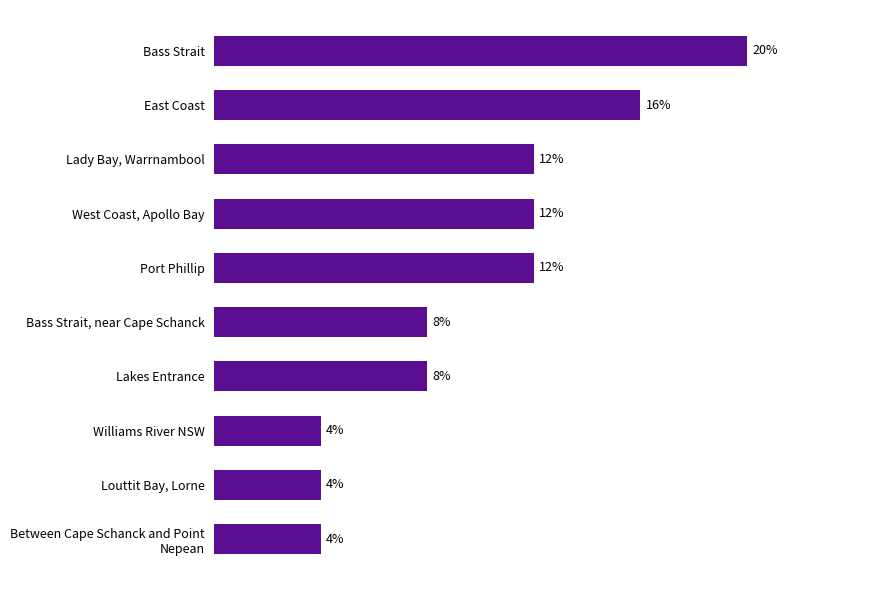

Rank the categories by value from lowest to highest.

Between Cape Schanck and Point Nepean, Louttit Bay, Lorne, Williams River NSW, Lakes Entrance, Bass Strait, near Cape Schanck, Port Phillip, West Coast, Apollo Bay, Lady Bay, Warrnambool, East Coast, Bass Strait